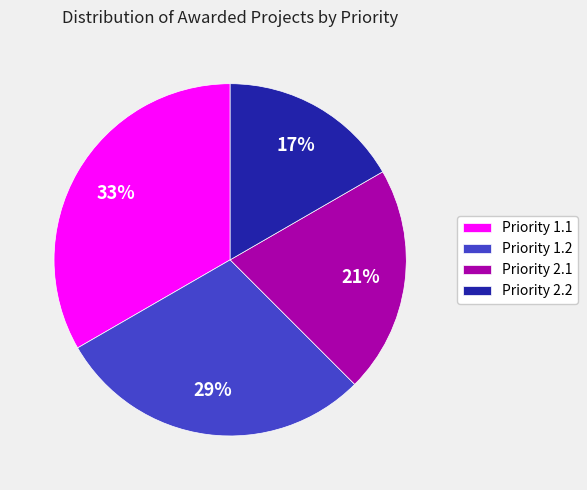

Which slice is the smallest?

Priority 2.2